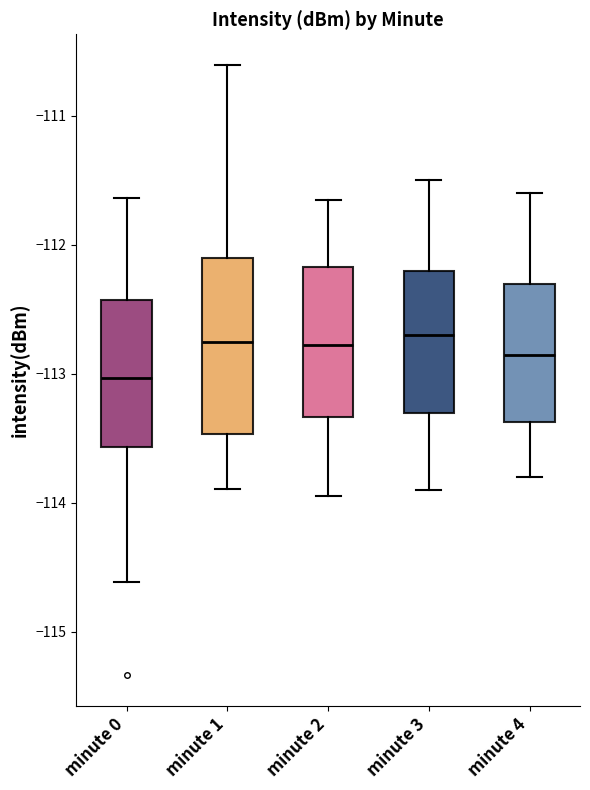

Which box has the lowest median line?

minute 0